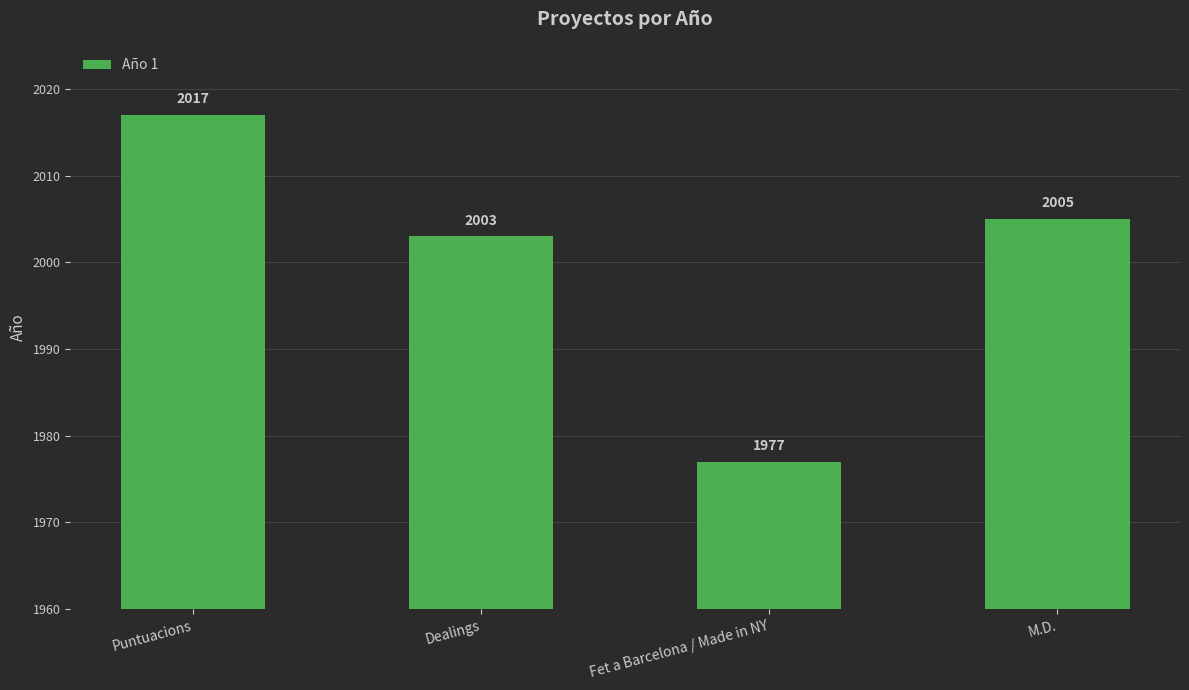

What is the approximate value at Fet a Barcelona / Made in NY, to the nearest 10?

1980